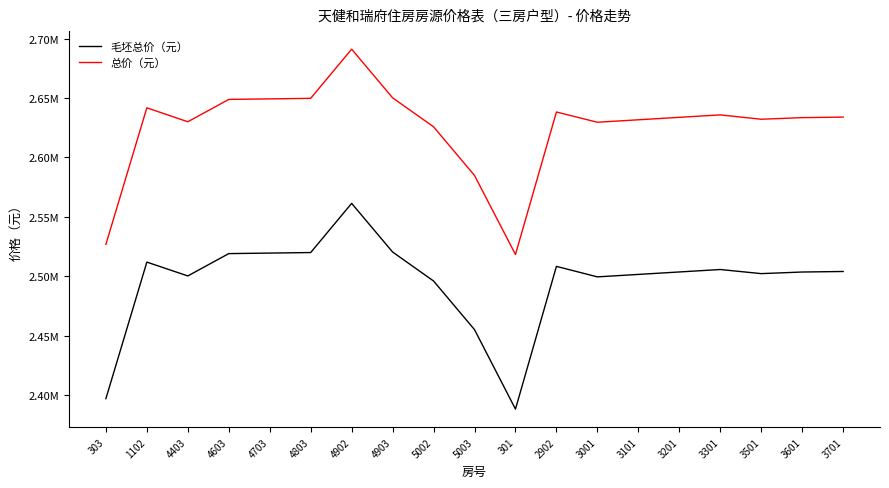

What position from the right is 5002?

11